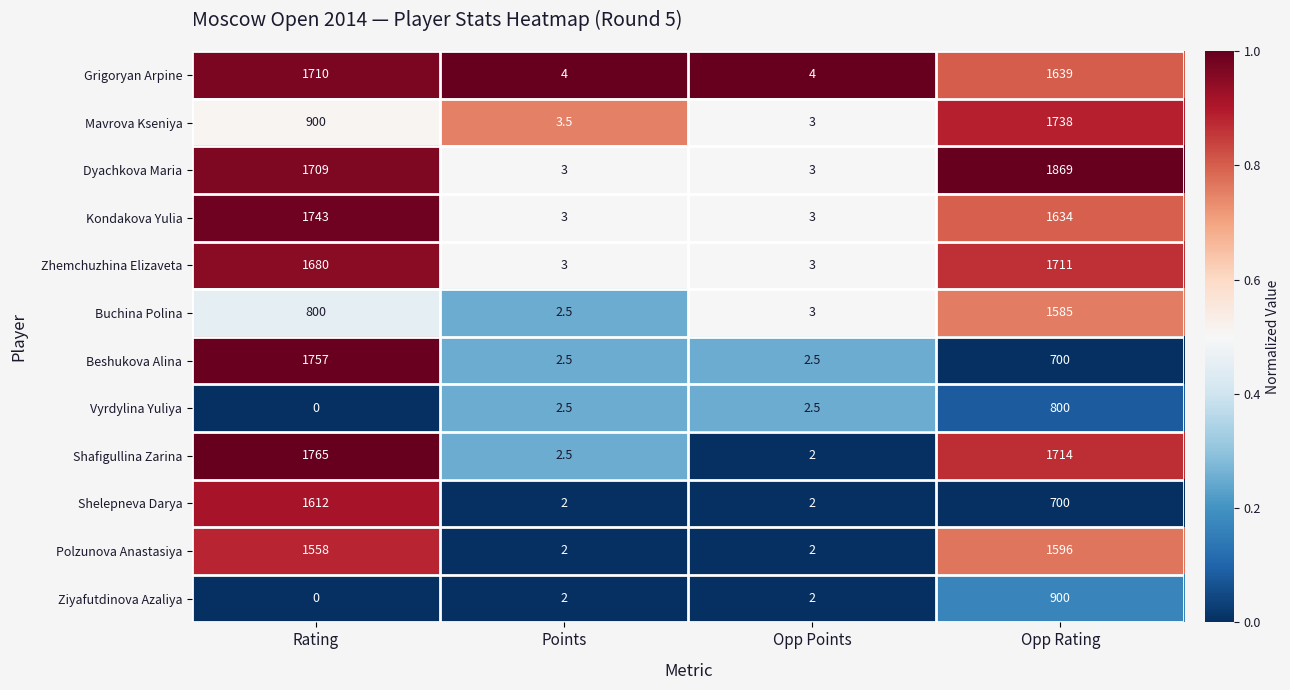

What is the total value across all series at Points?

32.5